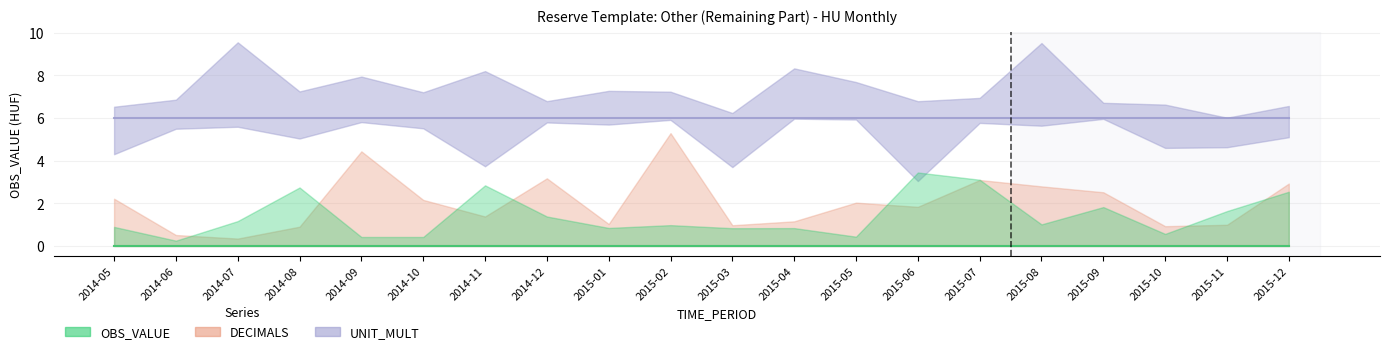

How many lines are shown in the chart?

3